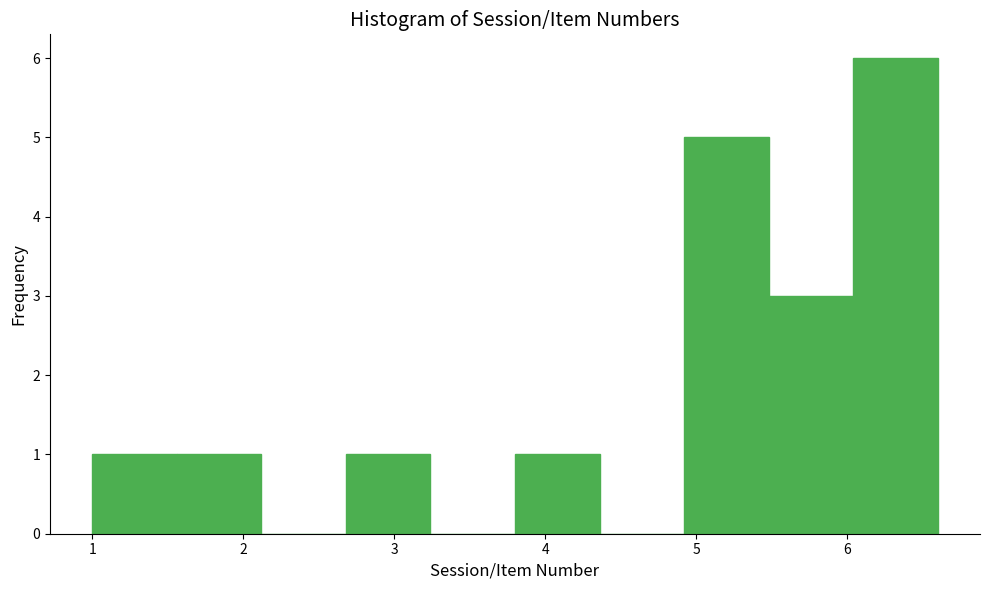

Reading left to right, transcribe this chart: for each bar, give the range it covers on the x-axis and its height. Neither the bar edges nor the heights are printed on the chart, so give them approximately, as read against the axes.

1.00 to 1.56: 1
1.56 to 2.12: 1
2.12 to 2.68: 0
2.68 to 3.24: 1
3.24 to 3.80: 0
3.80 to 4.36: 1
4.36 to 4.92: 0
4.92 to 5.48: 5
5.48 to 6.04: 3
6.04 to 6.60: 6